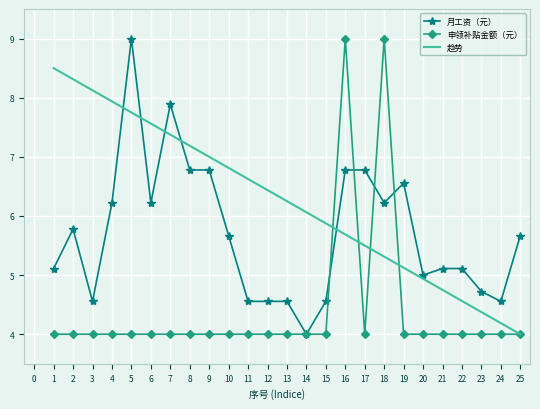

List the labels in order of 趋势 value, smallest first.

25, 24, 23, 22, 21, 20, 19, 18, 17, 16, 15, 14, 13, 12, 11, 10, 9, 8, 7, 6, 5, 4, 3, 2, 1